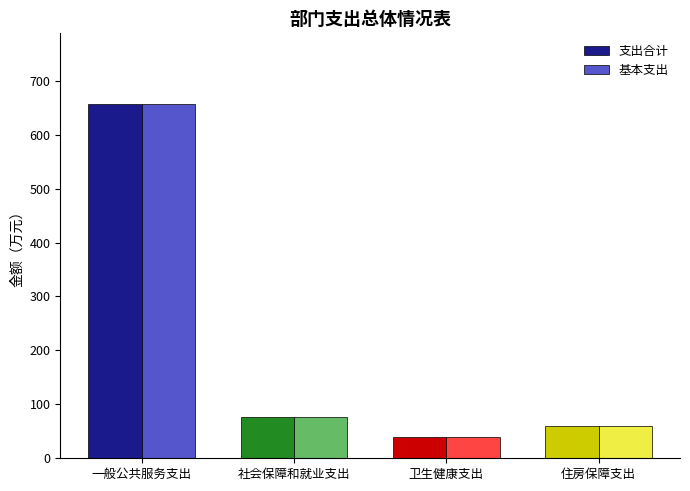

The value of 支出合计 at 住房保障支出 is 59.9. True or false?

True